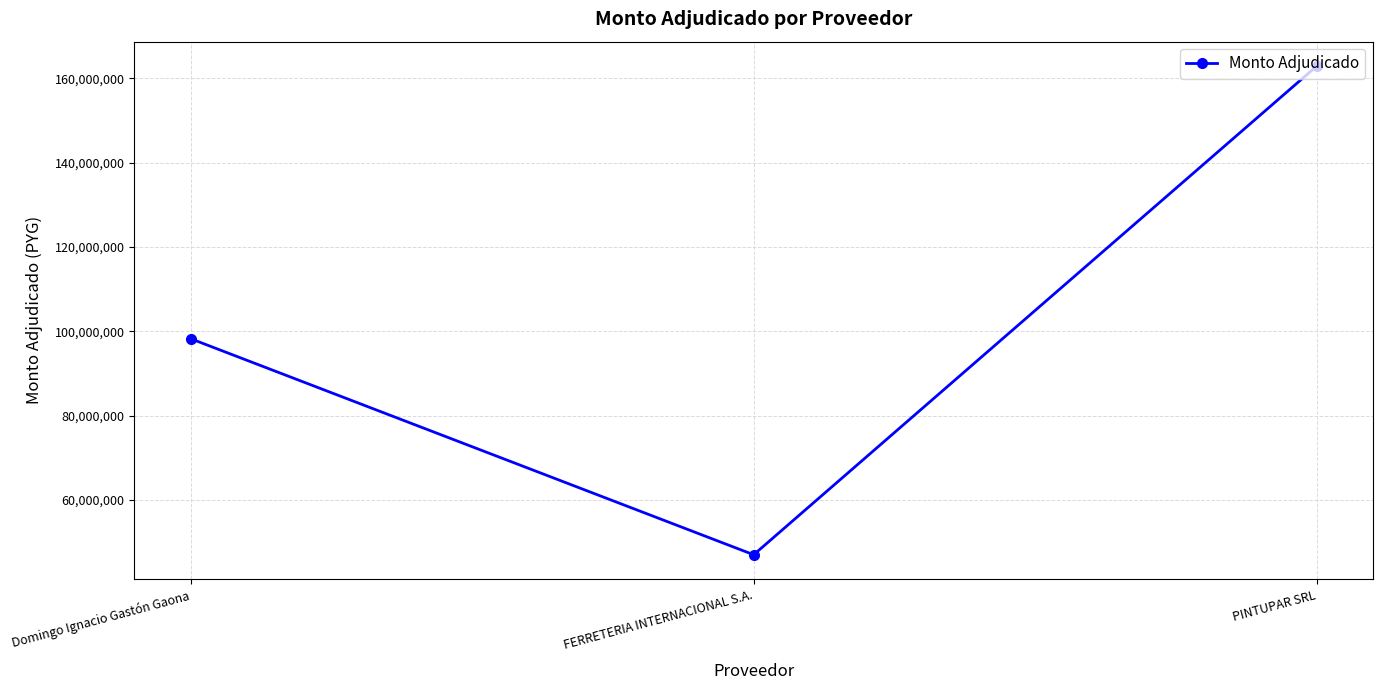

What is the difference between the maximum and minimum values?

115877000